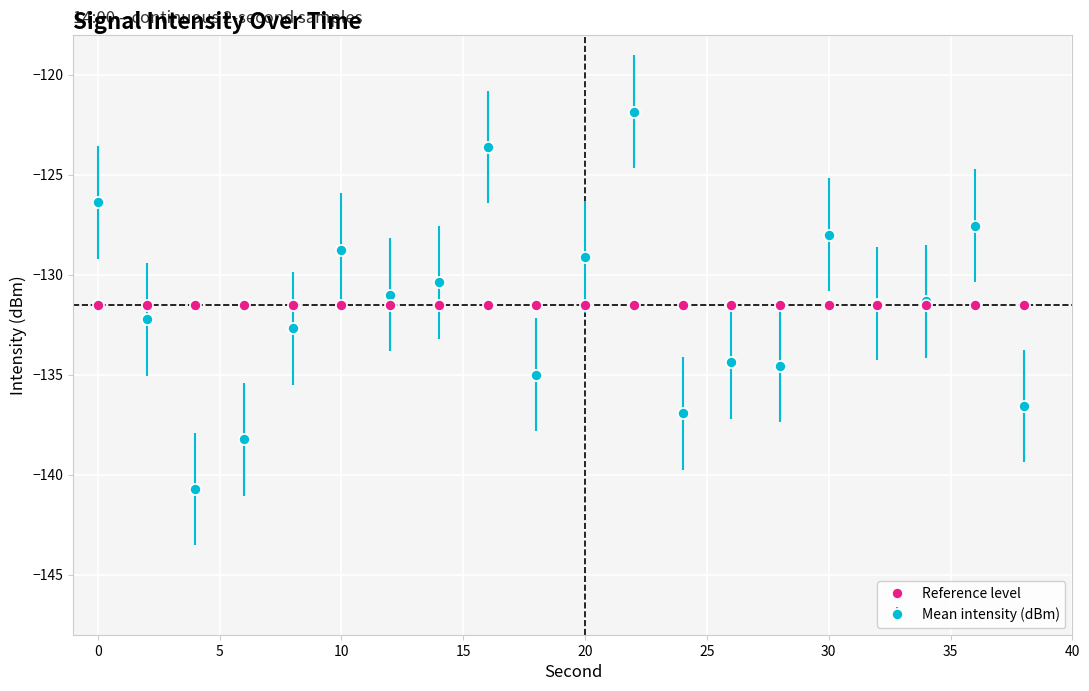

Rank the series by their maximum value, from highest to lowest.

Mean intensity (dBm), Reference level